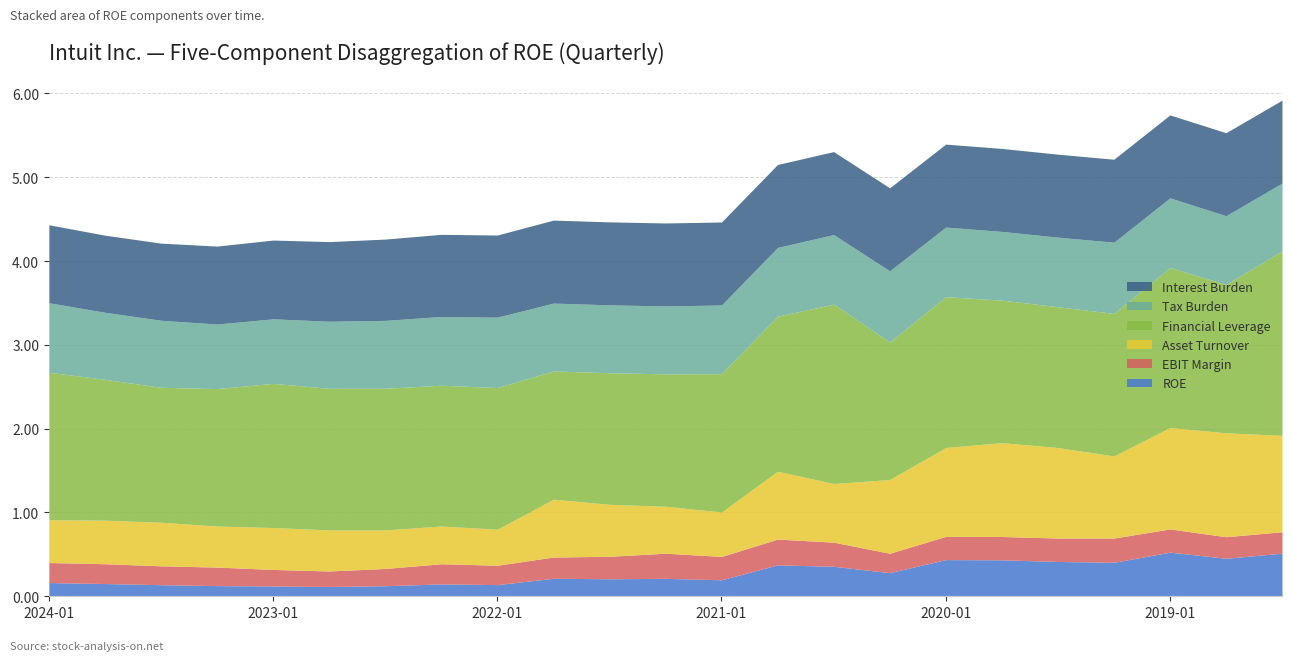

What is the label of the 13th point from the right?

2021-07-31